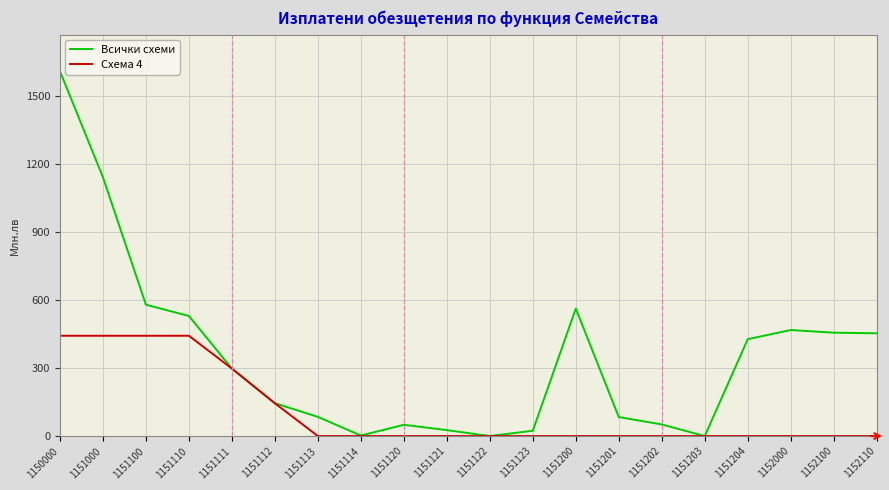

What value does the Всички схеми series have at 1151113?

84.7